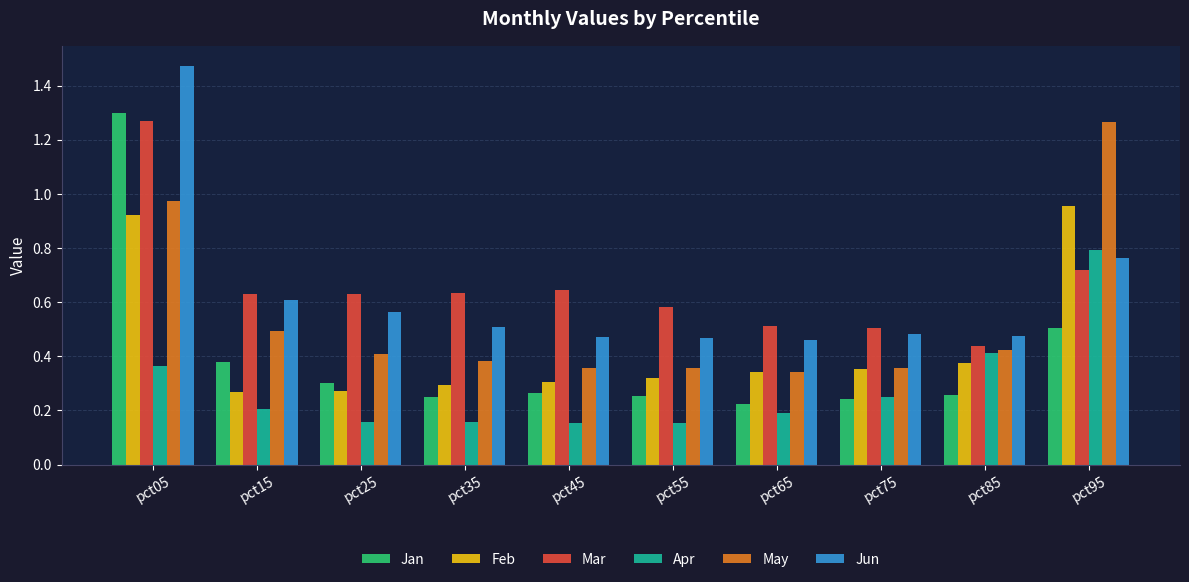

Which series has the largest range (max minus min)?

Jan